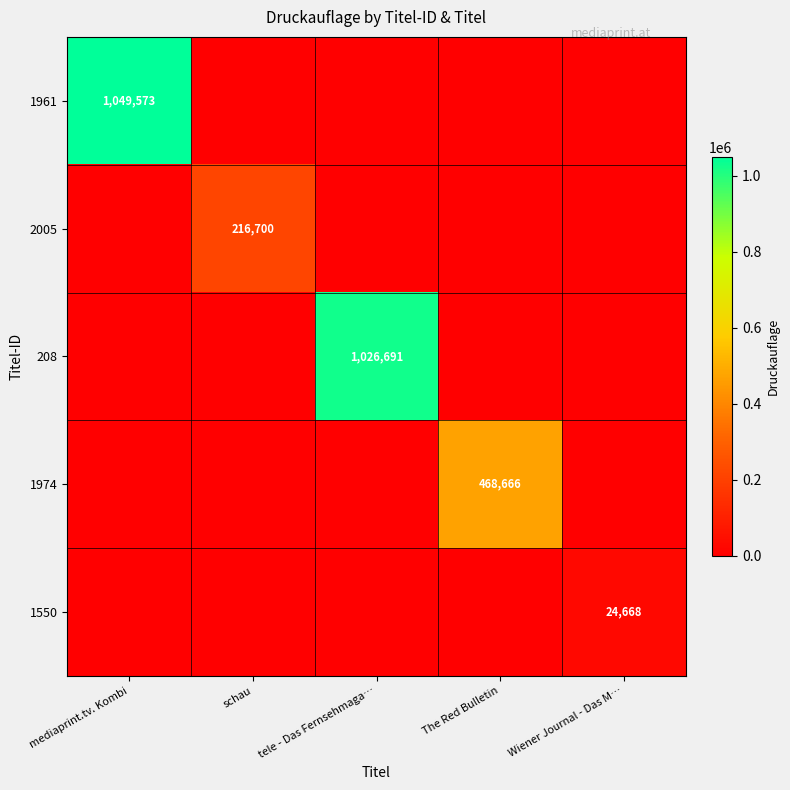

The 2005 series shows 216700 at schau. True or false?

True